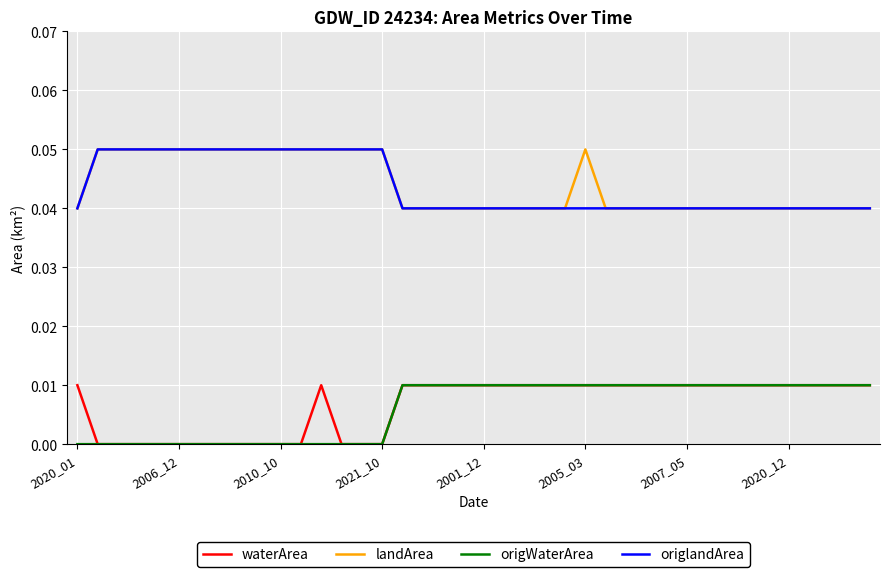

True or false: waterArea and landArea intersect in this chart.

False